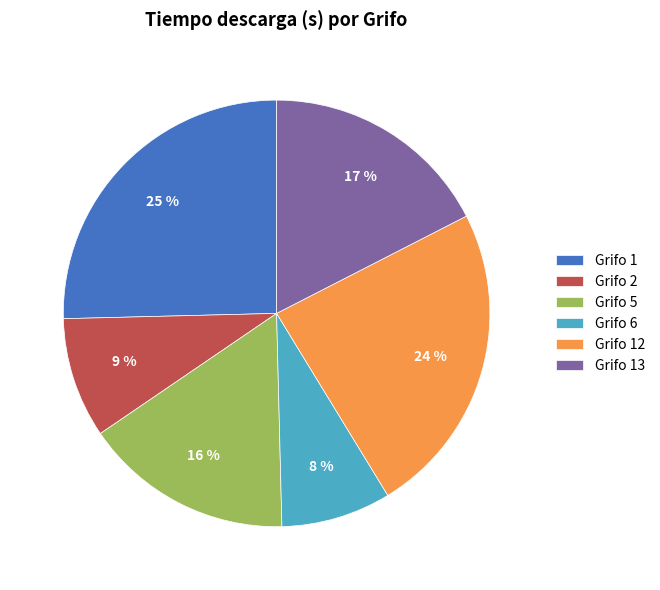

To the nearest percent, what percentage of the pie is Grifo 5?

16%